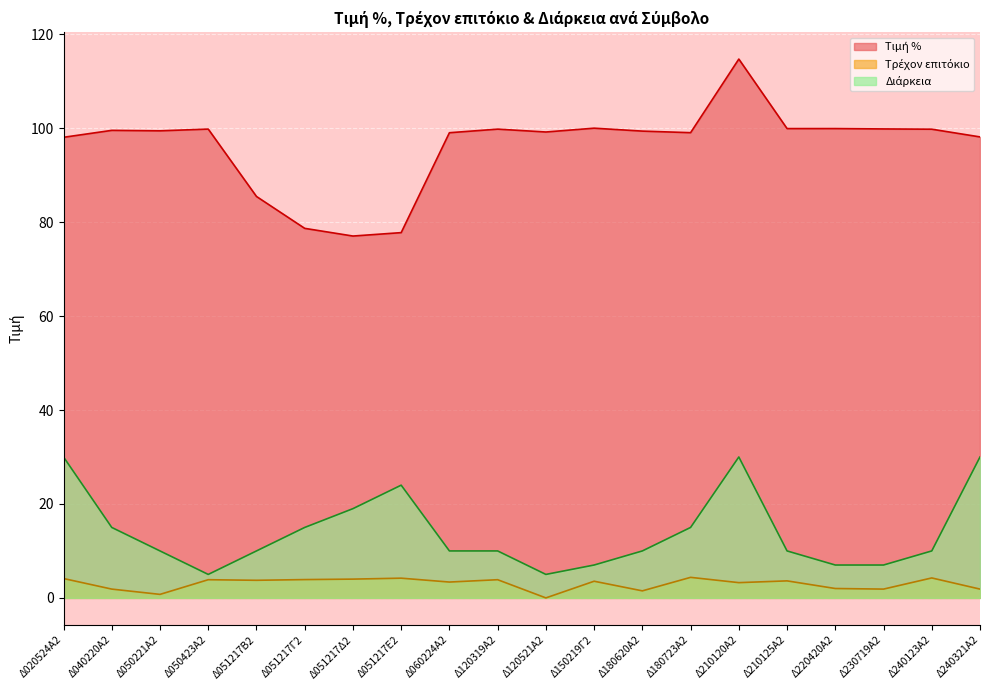

At which label does Τιμή % reach its minimum?

Δ051217Δ2